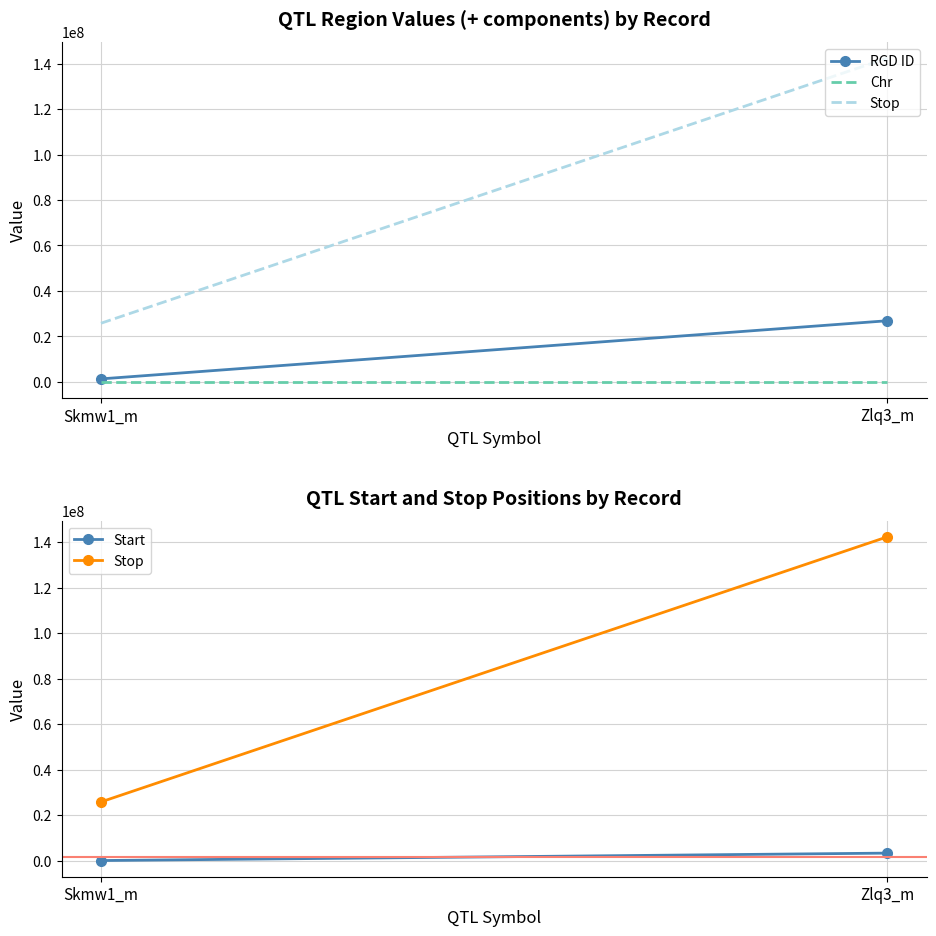

Rank the categories by RGD ID value from lowest to highest.

Skmw1_m, Zlq3_m